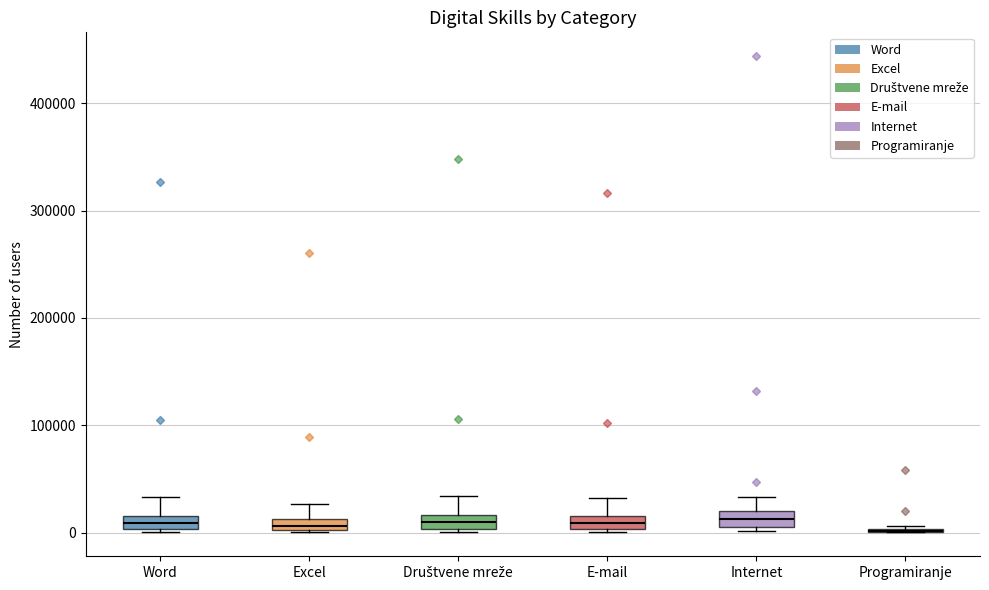

Where is the lower edge of the box for Word on the y-axis? The values are not printed on the chart, so give them approximately, as read against the axis.

0